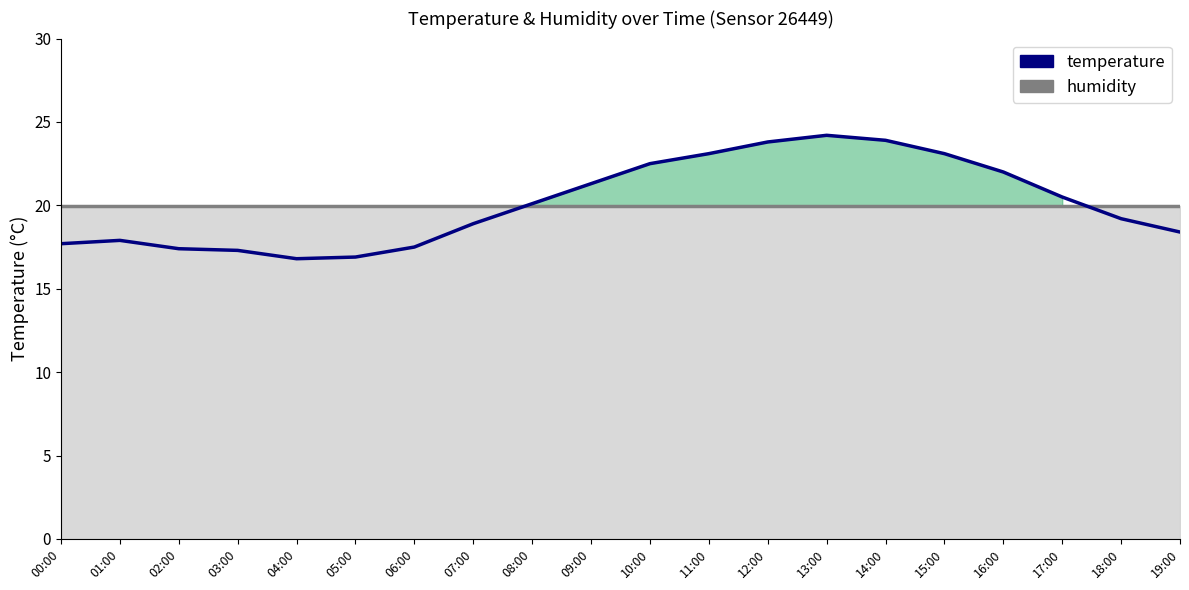

How many series are shown in this chart?

2